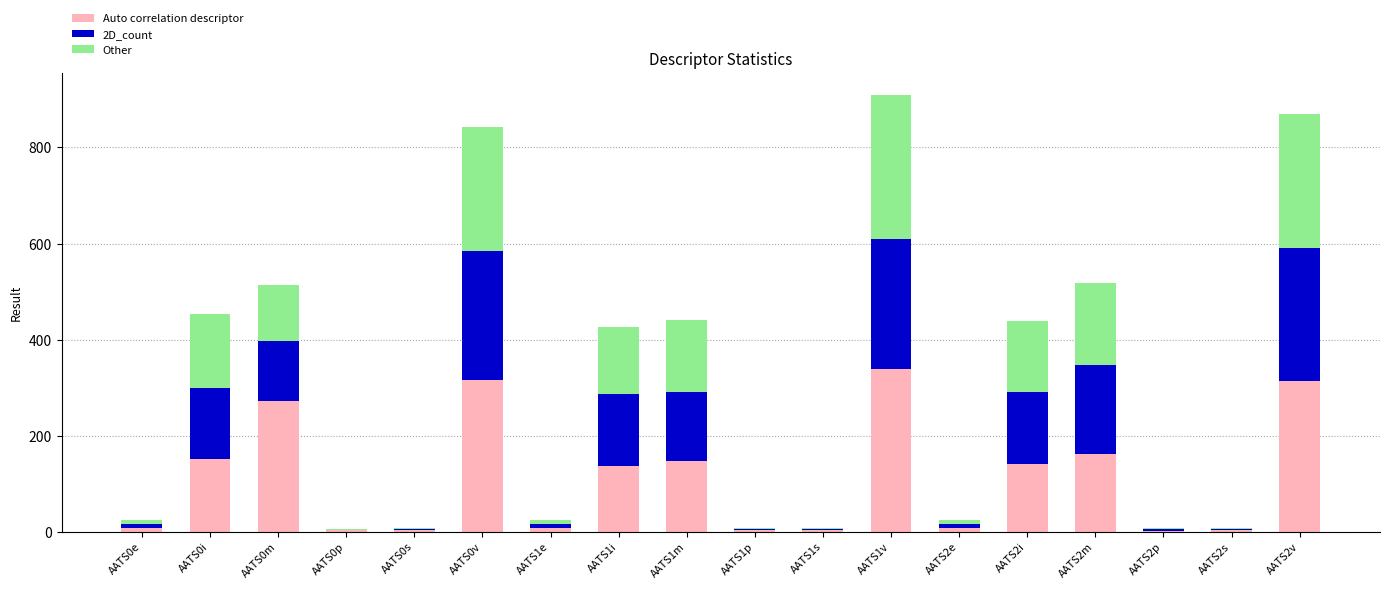

What is the total value across all series at AATS1v?

910.1